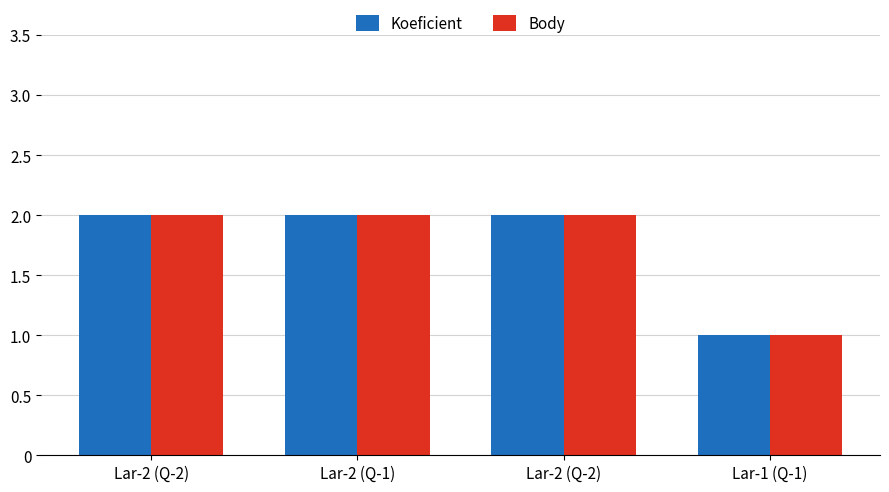

What is the minimum value shown in the chart?

1